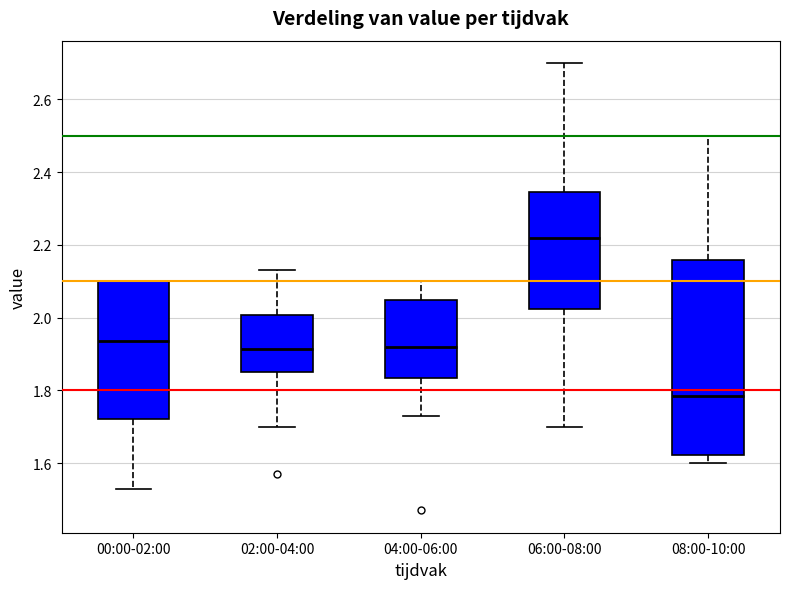

Where does the median line of the box for 04:00-06:00 sit on the y-axis? The values are not printed on the chart, so give them approximately, as read against the axis.

1.92